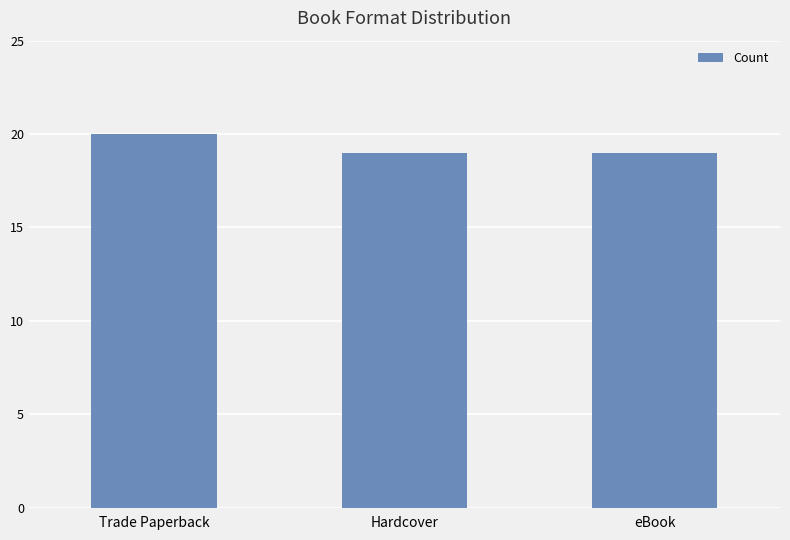

The value at Hardcover is 13. True or false?

False